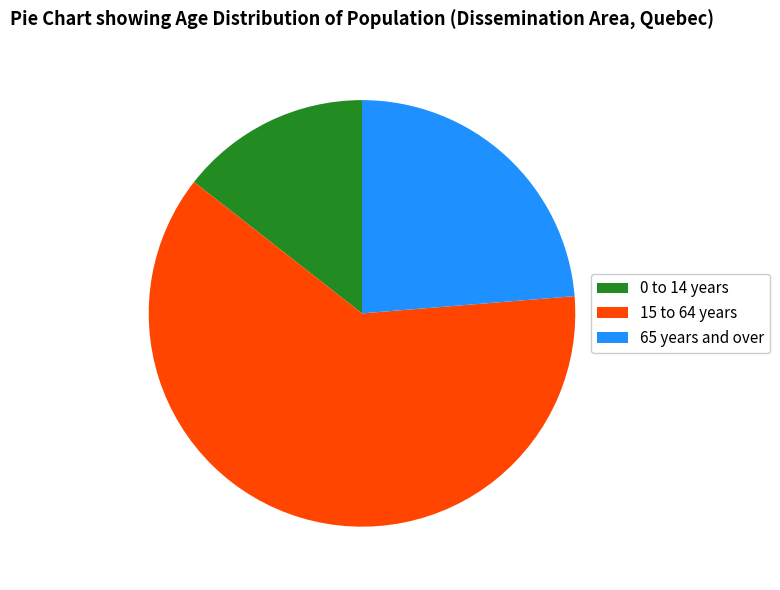

The 0 to 14 years slice represents 14% of the pie. True or false?

True